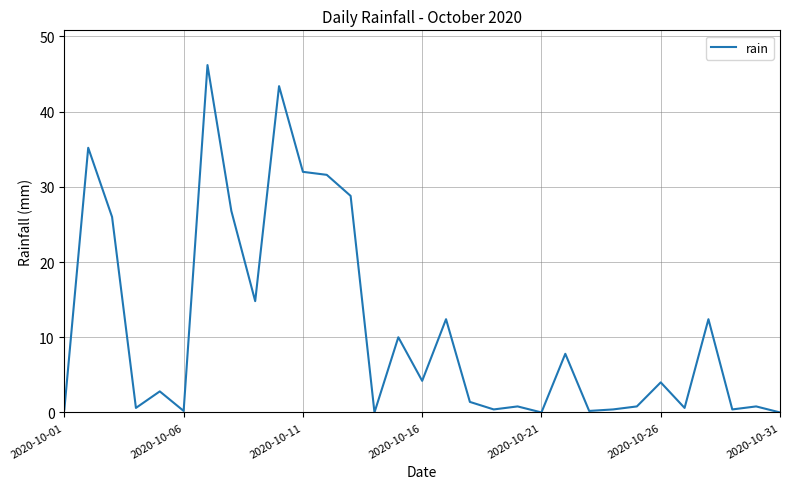

The chart shows a value of 15.0 at 2020-10-31. True or false?

False